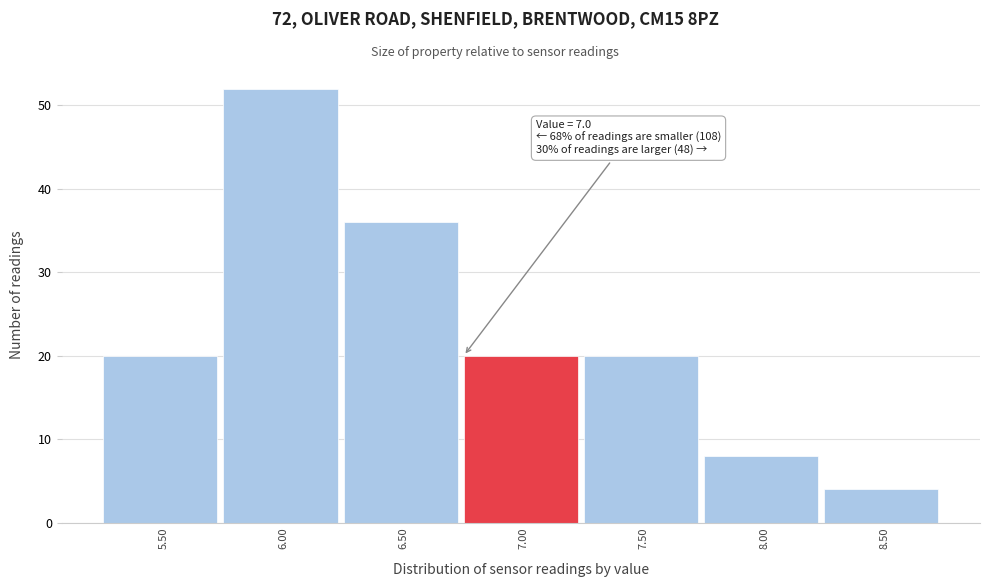

Reading right to left, transcribe all the data shown in this chart.

4	8	20	20	36	52	20